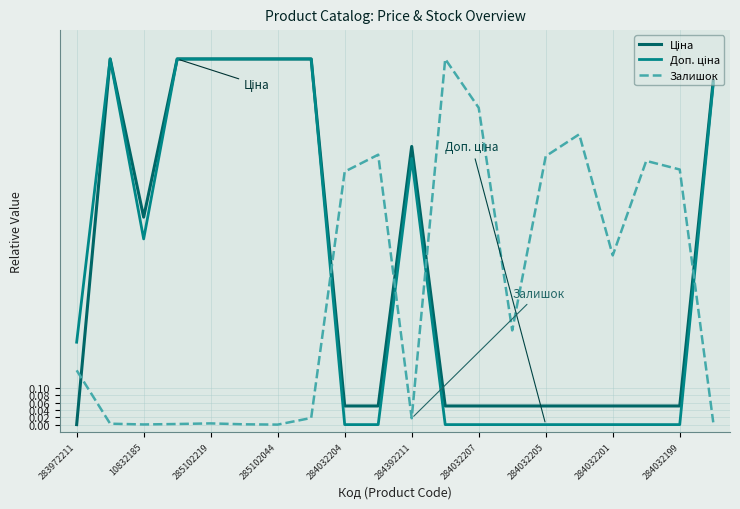

What is the maximum value for Ціна?

1.0